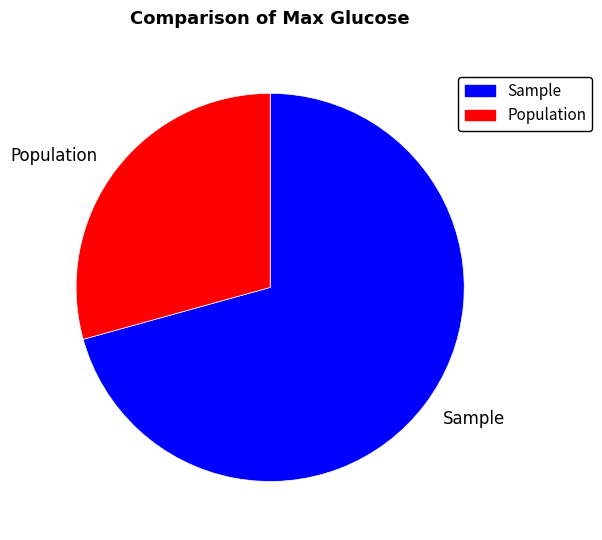

Is Sample the majority of the pie?

Yes